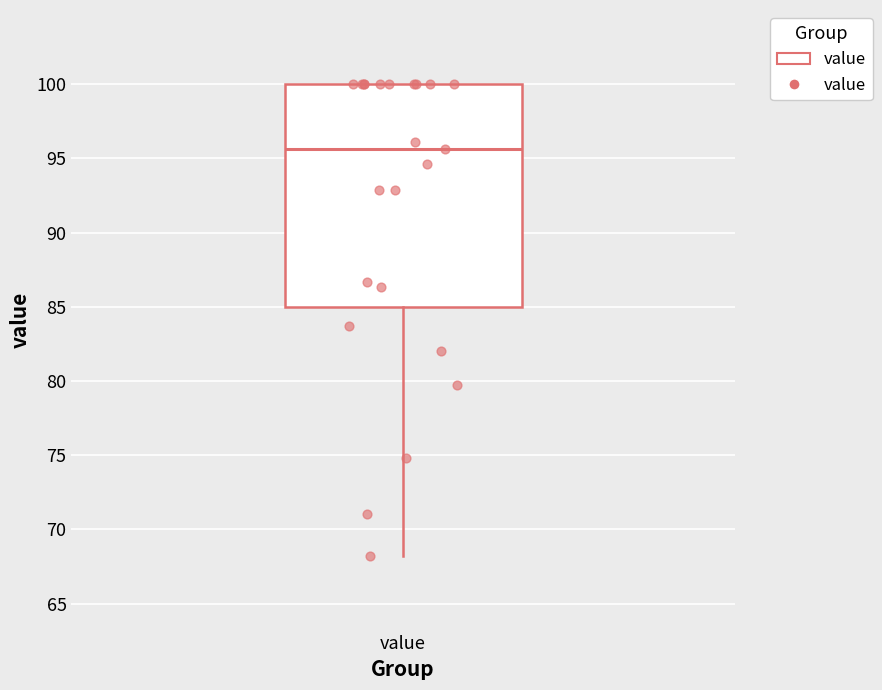

Transcribe this box plot: give where the median line is, the range the box spans, and where the two whiskers end, as read against the y-axis. The values are not printed on the chart, so give them approximately, as read against the axis.

median 95.5, box 85.0 to 100.0, whiskers 68.0 to 100.0